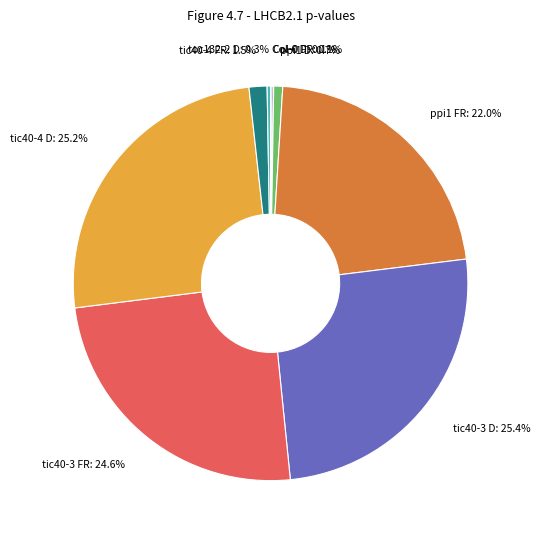

Between tic40-4 FR and toc132-2 D, which is larger?

tic40-4 FR